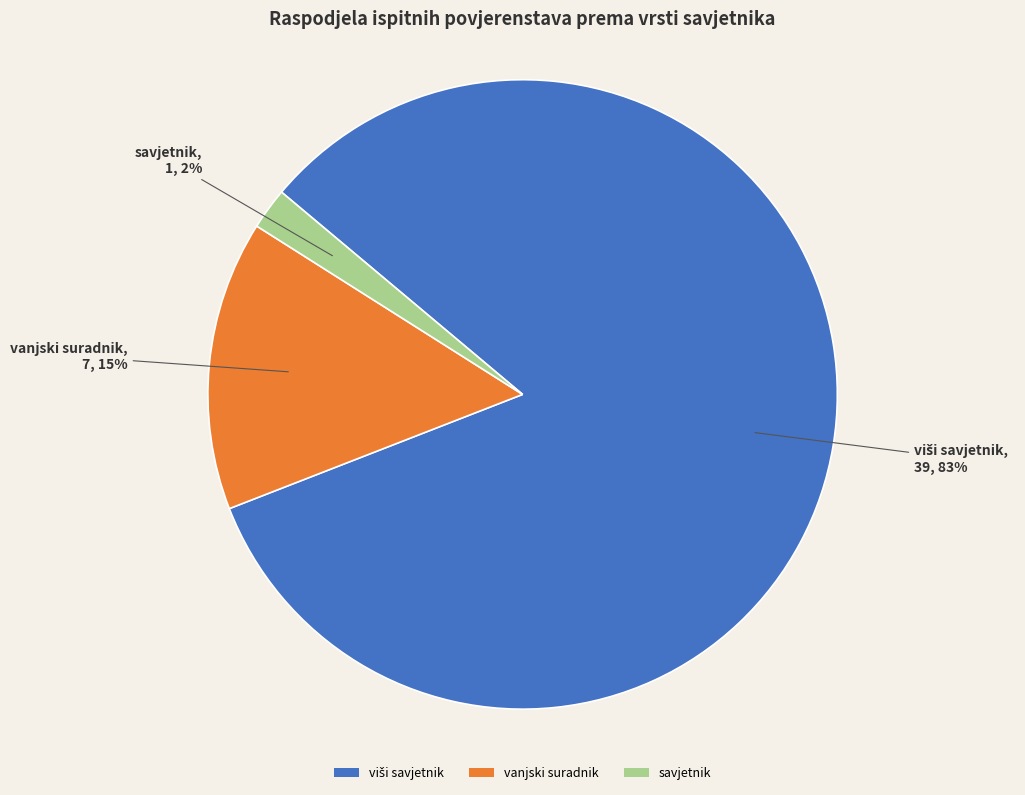

To the nearest percent, what is the combined percentage of savjetnik and vanjski suradnik?

17%